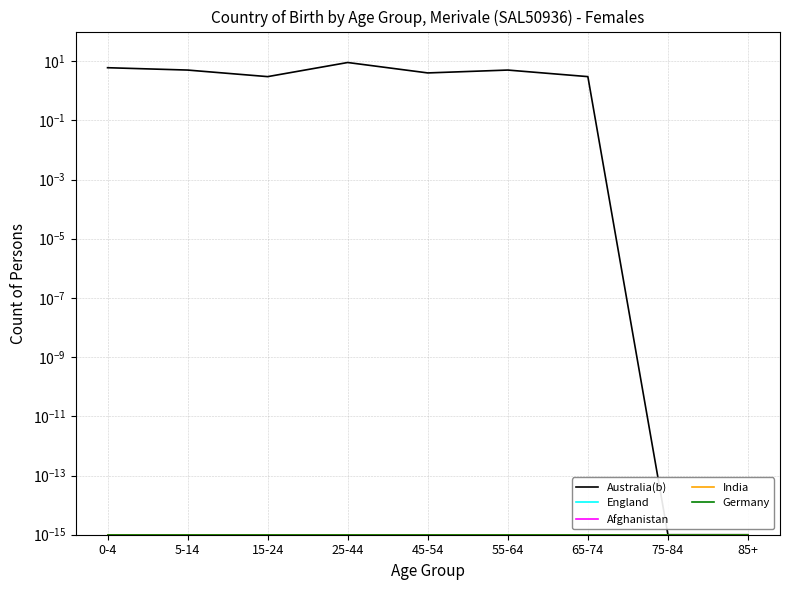

What position from the right is 5-14?

8